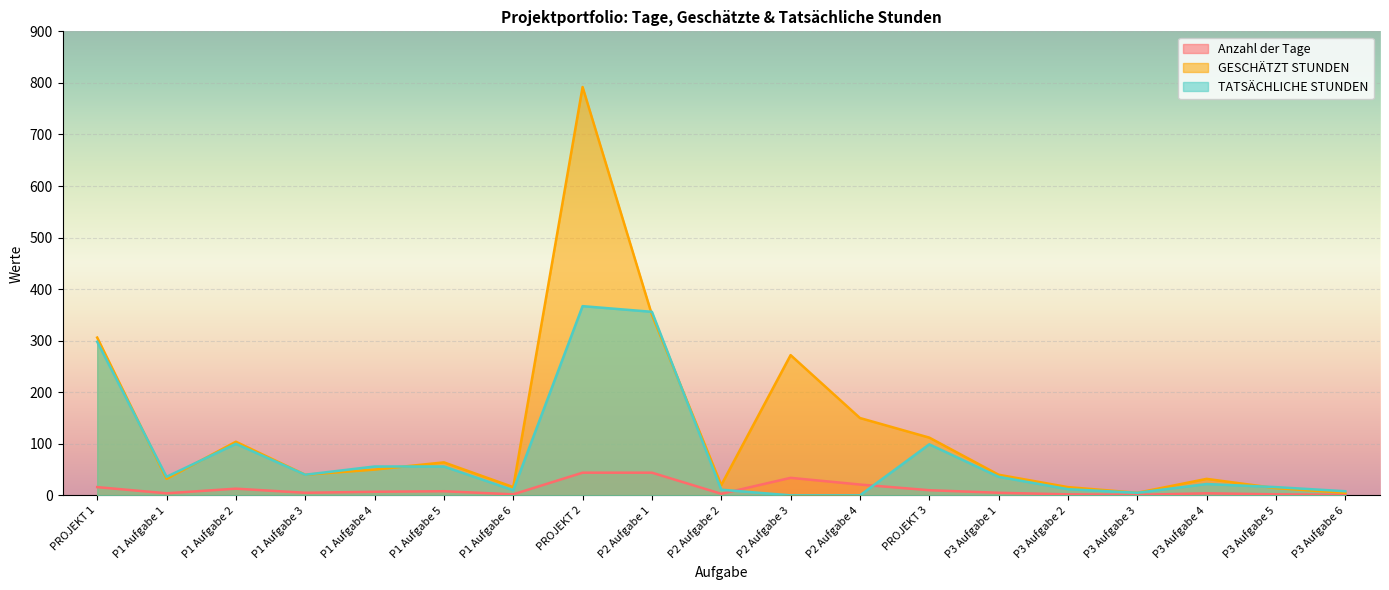

At which label does GESCHÄTZT STUNDEN first exceed 40?

PROJEKT 1